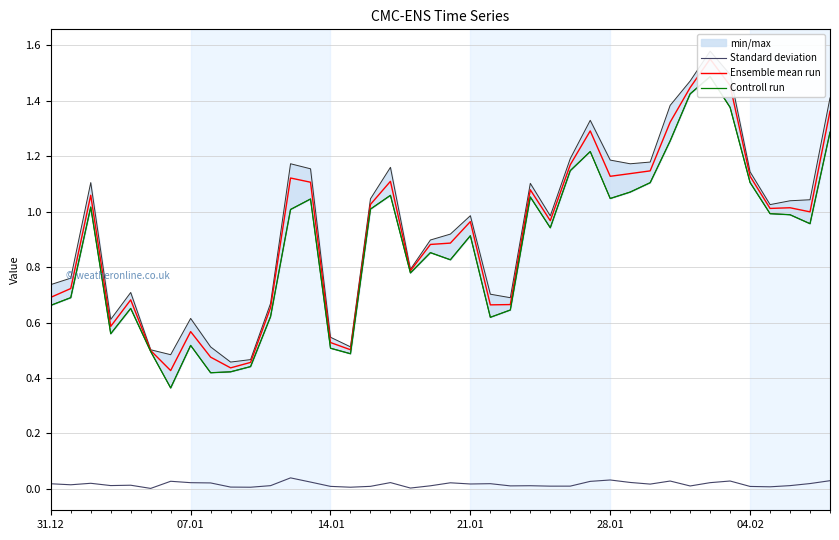

What is the maximum value for Controll run?

1.5